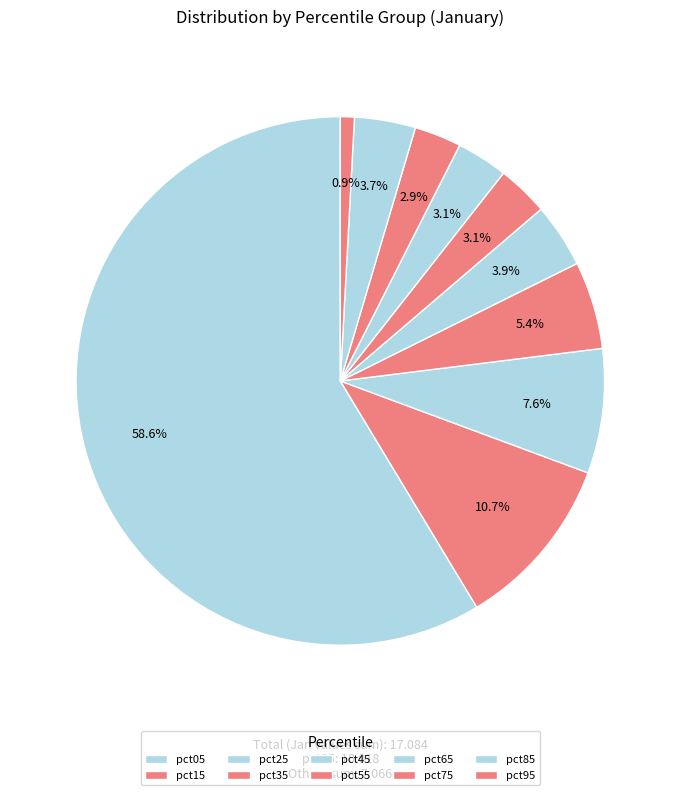

Between pct15 and pct85, which is larger?

pct15